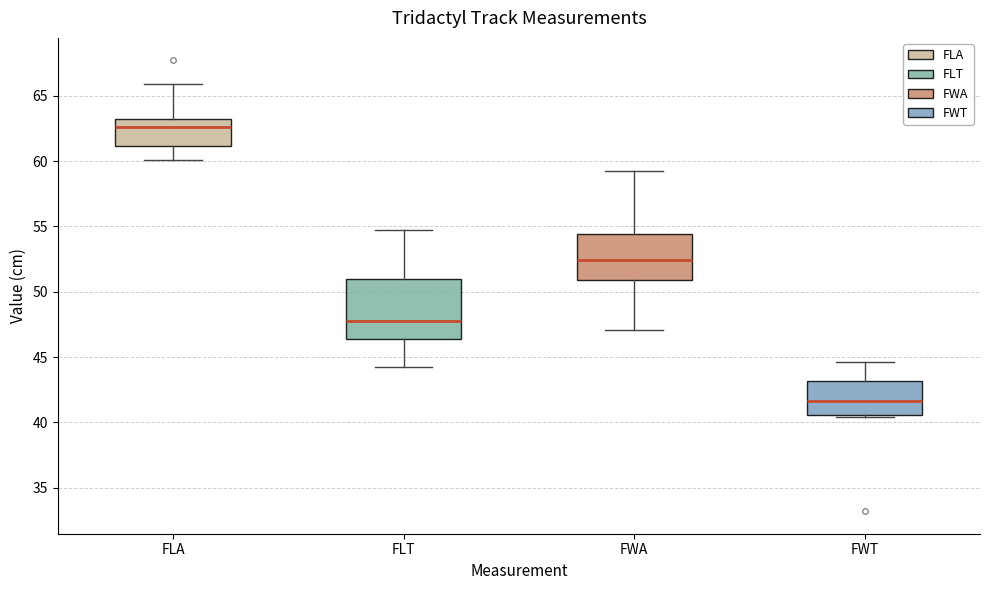

Reading left to right, read every box against the y-axis: the position of its median line, the range the box covers, and the ends of its whiskers. The values are not printed on the chart, so give them approximately, as read against the axis.

FLA: median 62.5, box 61.0 to 63.5, whiskers 60.0 to 66.0
FLT: median 48.0, box 46.5 to 51.0, whiskers 44.0 to 54.5
FWA: median 52.5, box 51.0 to 54.5, whiskers 47.0 to 59.0
FWT: median 41.5, box 40.5 to 43.0, whiskers 40.5 to 44.5